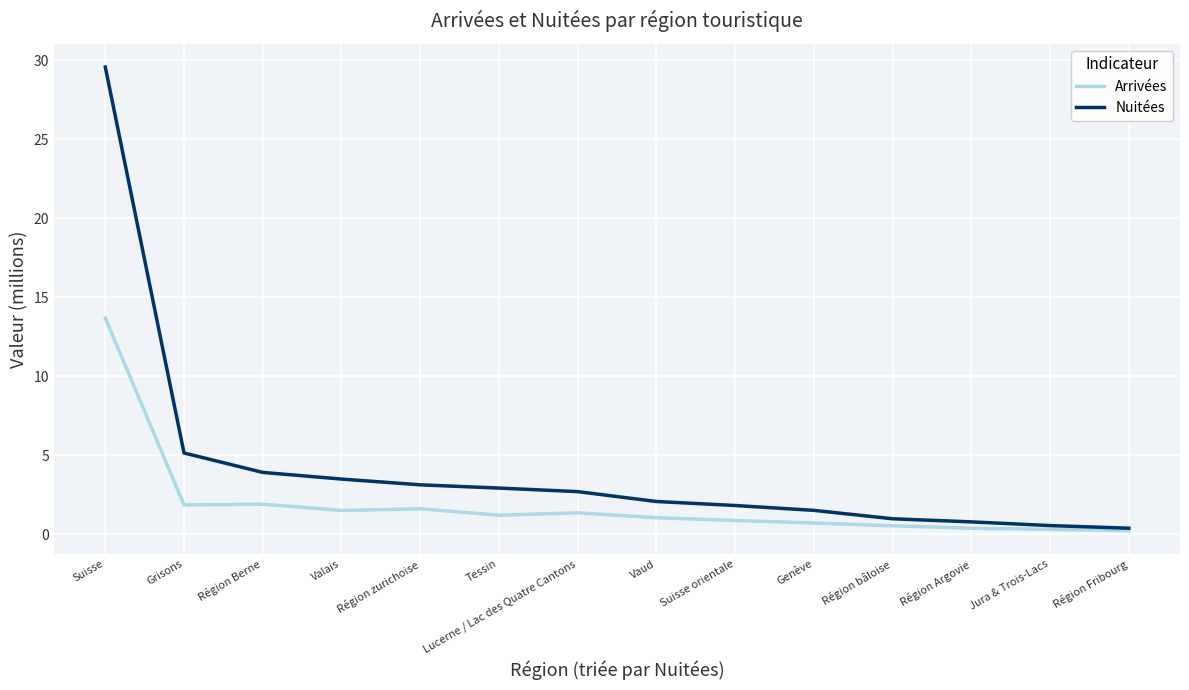

What position from the right is Suisse?

14